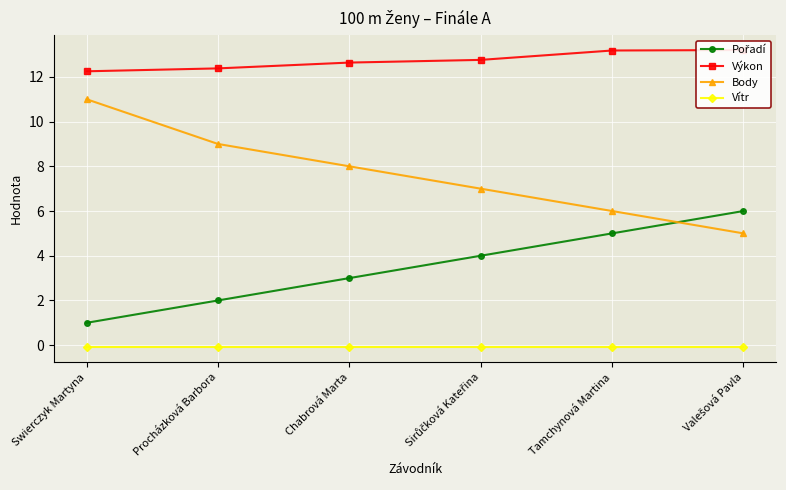

Which series has the largest range (max minus min)?

Body